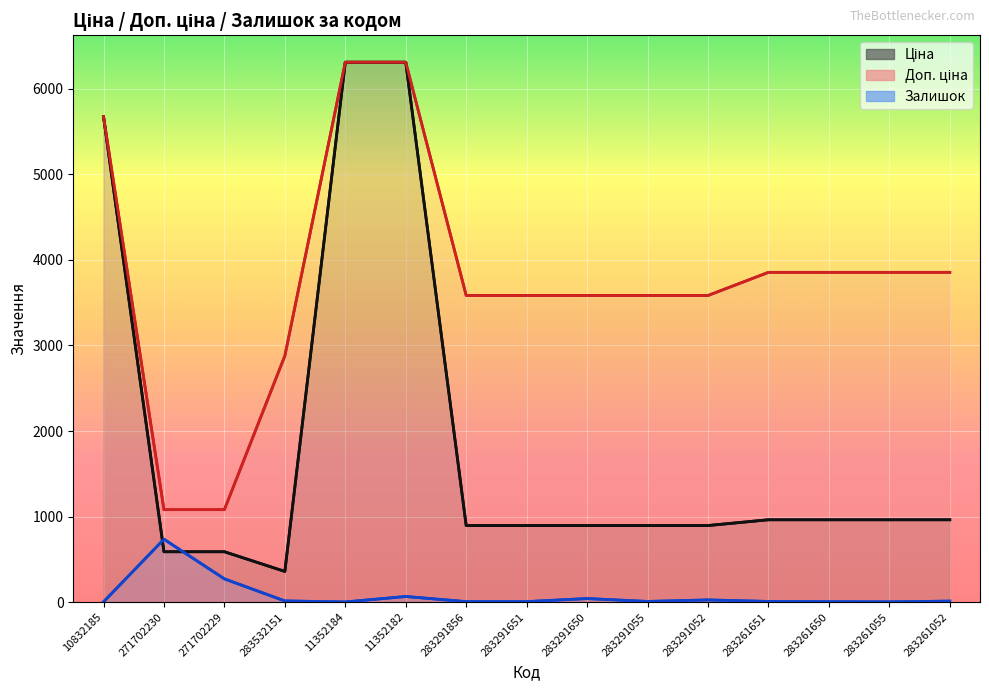

How many lines are shown in the chart?

3